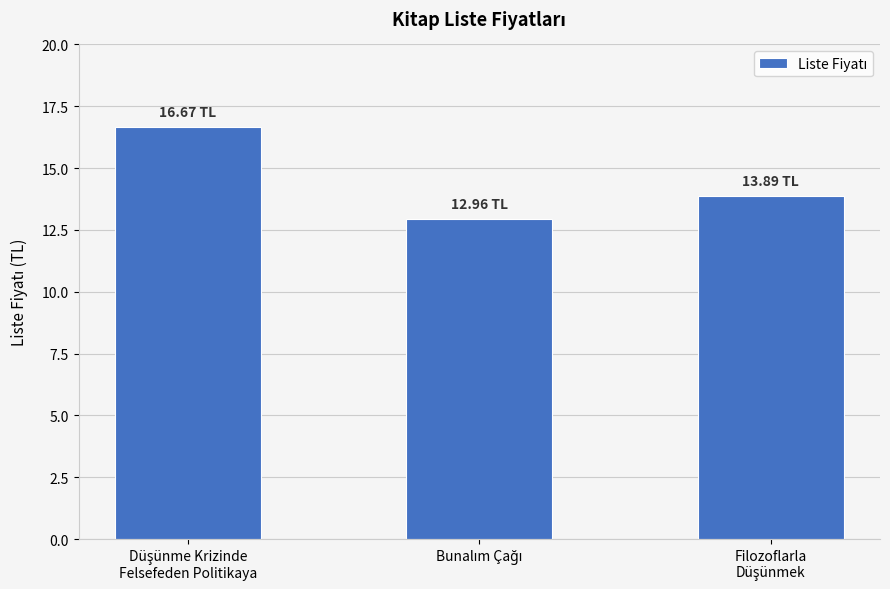

What is the sum of all values?

43.5